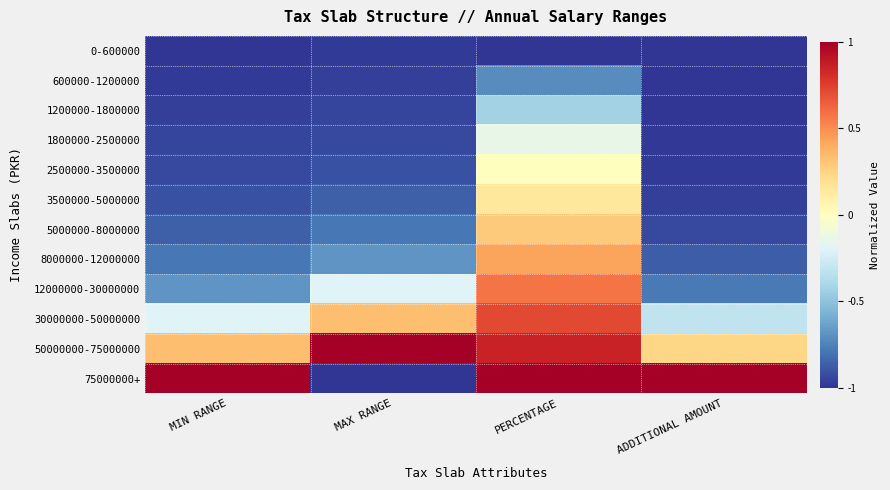

Which has a higher value, ADDITIONAL AMOUNT or MAX RANGE?

MAX RANGE